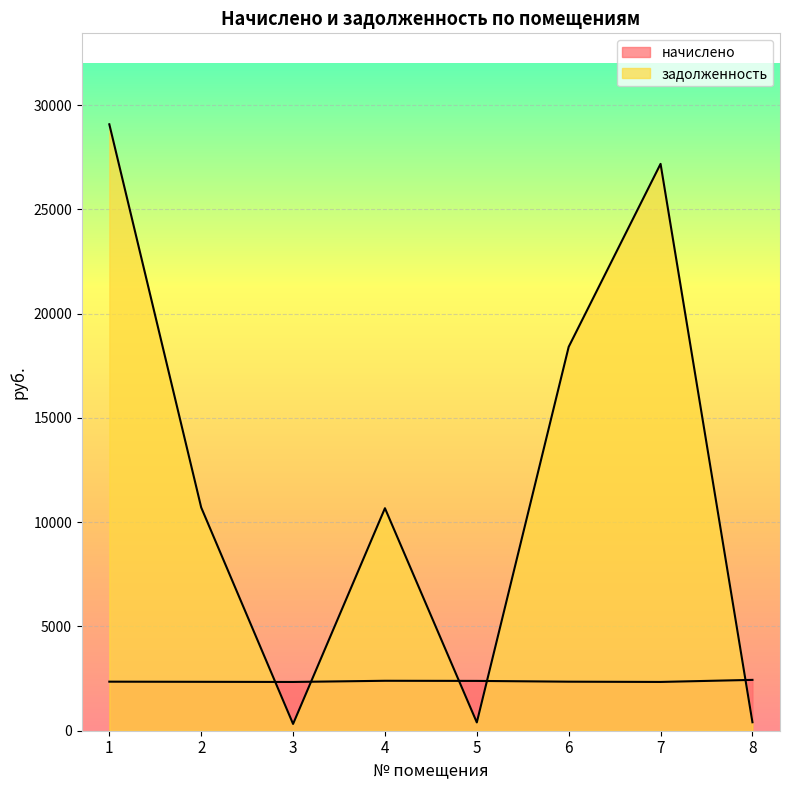

Reading left to right, what are all the values shown in this chart?

начислено: 2352.2	2345.5	2338.0	2394.7	2388.5	2351.6	2339.3	2437.8
задолженность: 29076.5	10705.4	325.5	10668.9	398.1	18406.7	27179.4	406.3